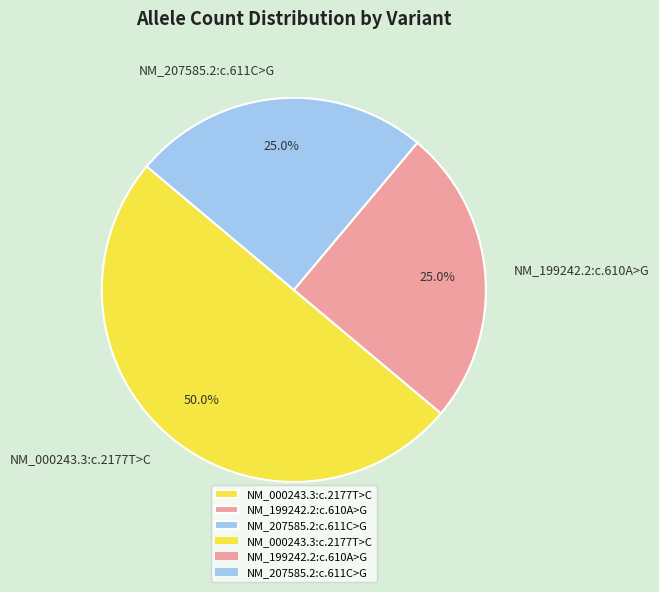

What is the total percentage of NM_207585.2:c.611C>G and NM_000243.3:c.2177T>C?

75.0%